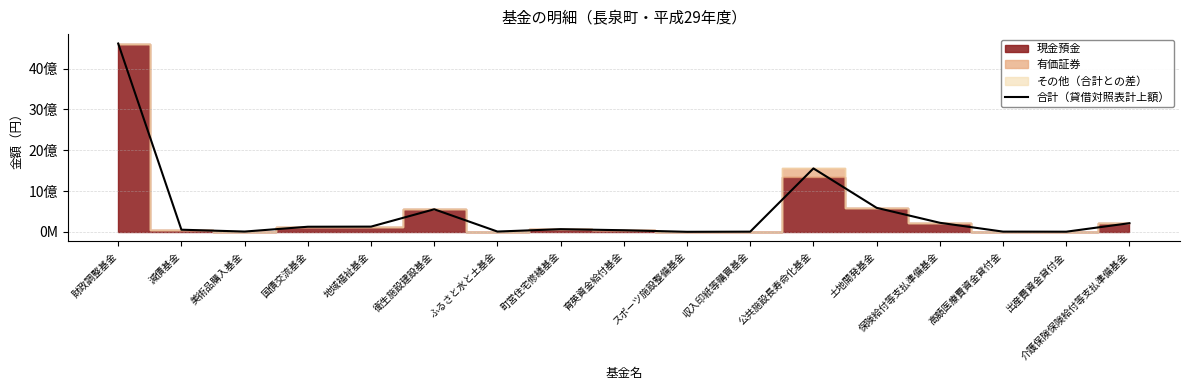

True or false: the data shows 350007 at スポーツ施設整備基金.

True